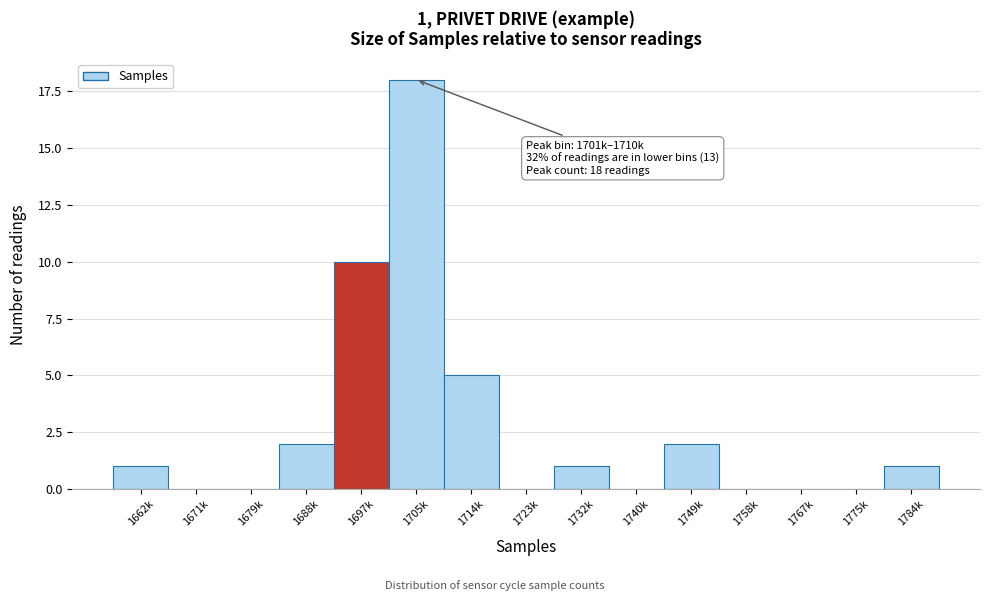

Reading left to right, transcribe all the data shown in this chart.

1662k=1	1671k=0	1679k=0	1688k=2	1697k=10	1705k=18	1714k=5	1723k=0	1732k=1	1740k=0	1749k=2	1758k=0	1767k=0	1775k=0	1784k=1